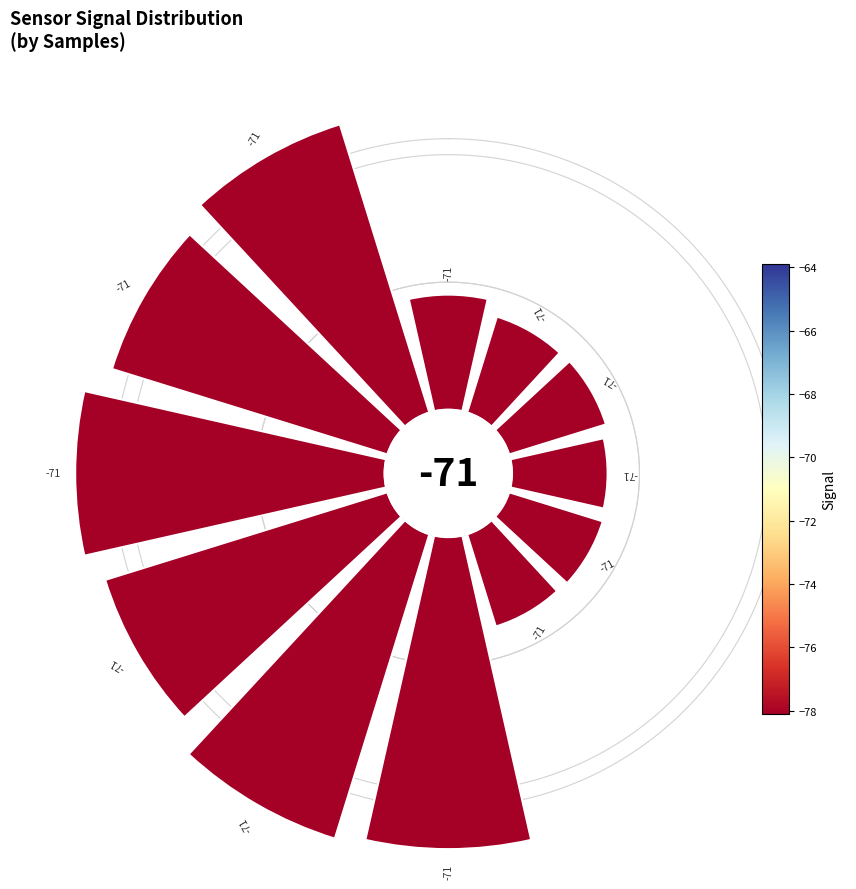

Does 3 represent more than half of the total?

No